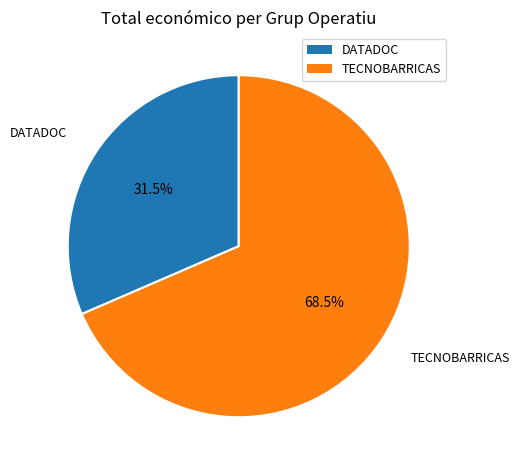

How many segments does this pie chart have?

2